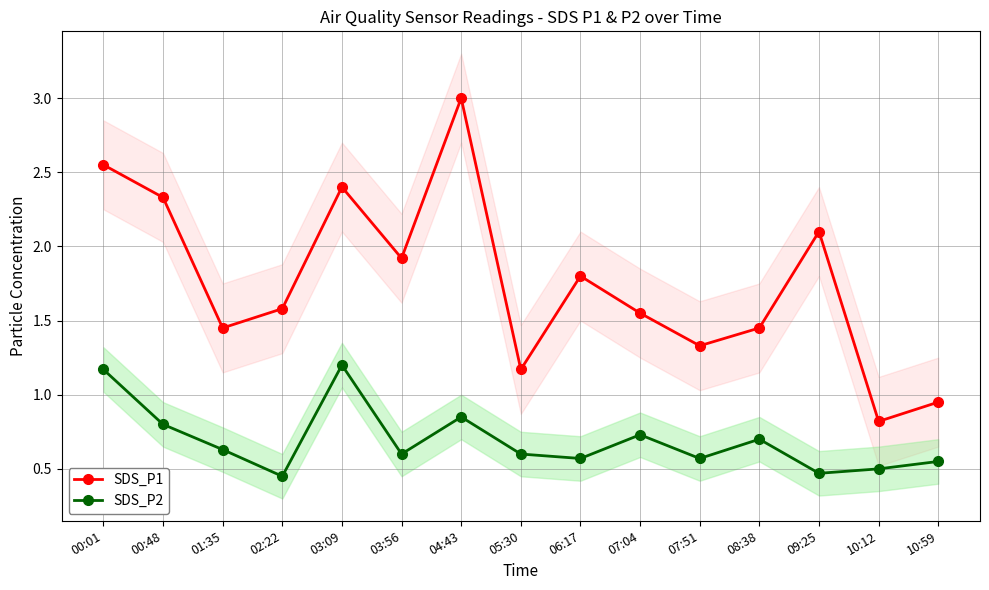

The SDS_P1 series shows 2.4 at 03:09. True or false?

True